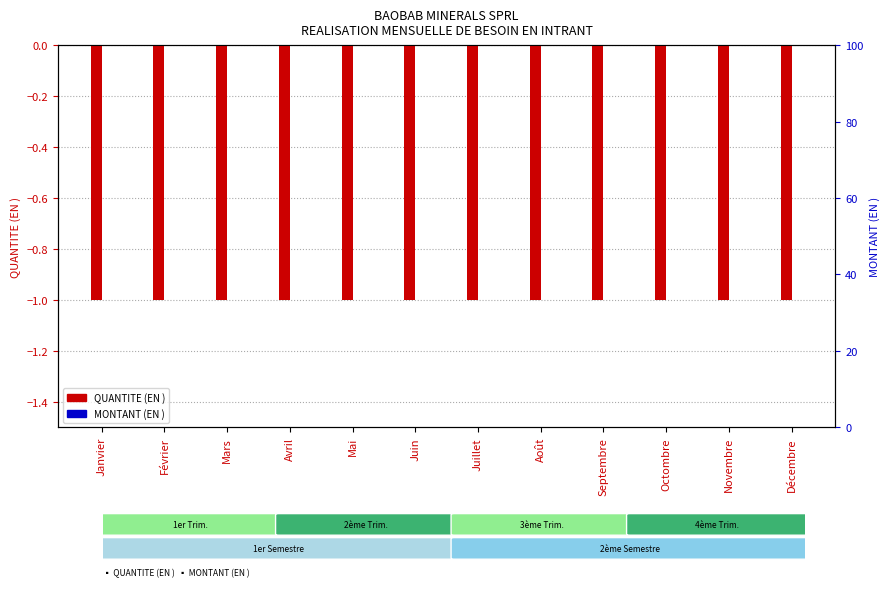

True or false: QUANTITE (EN ) has a value of 0 at Avril.

False